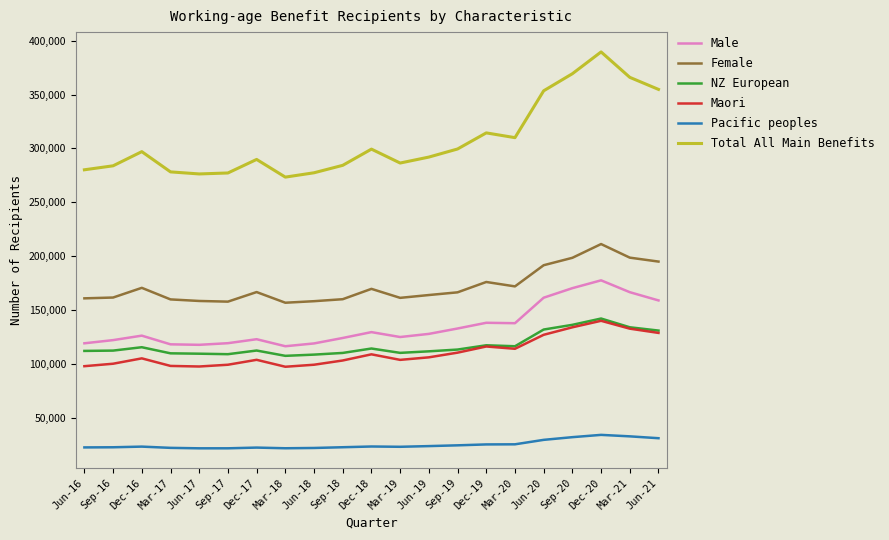

What are all the series names shown in the legend?

Male, Female, NZ European, Maori, Pacific peoples, Total All Main Benefits